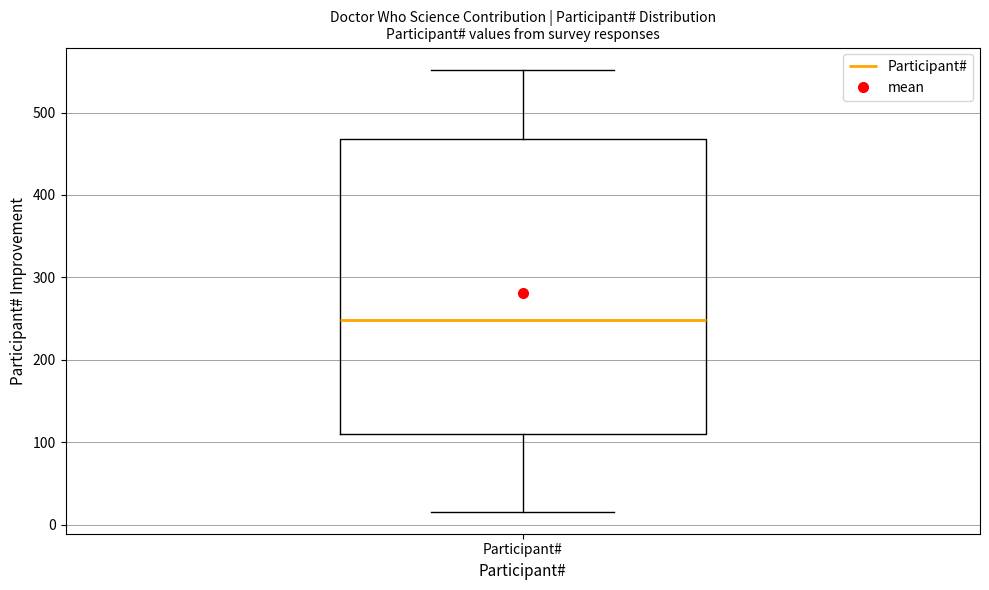

Transcribe this box plot: give where the median line is, the range the box spans, and where the two whiskers end, as read against the y-axis. The values are not printed on the chart, so give them approximately, as read against the axis.

median 250, box 110 to 470, whiskers 20 to 550